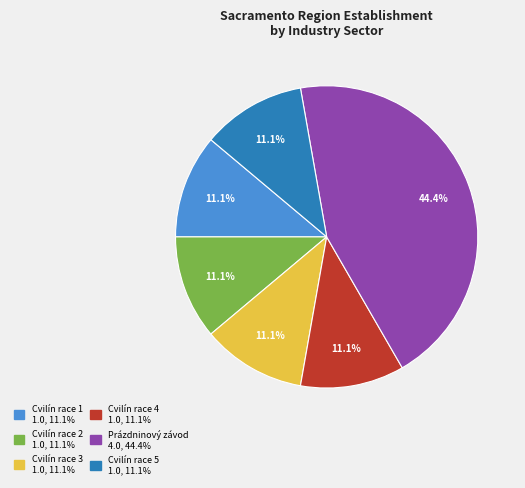

Is Prázdninový závod the majority of the pie?

No